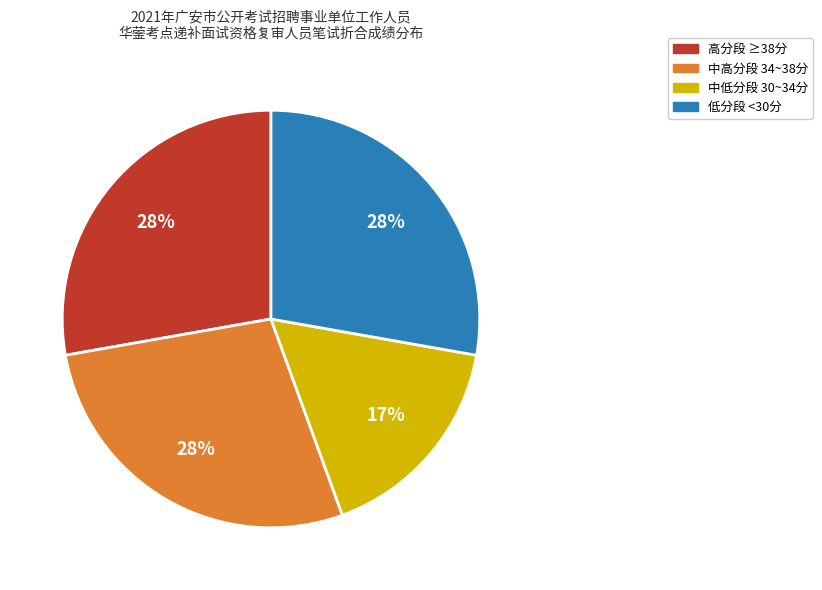

Which slice is the smallest?

中低分段 30~34分